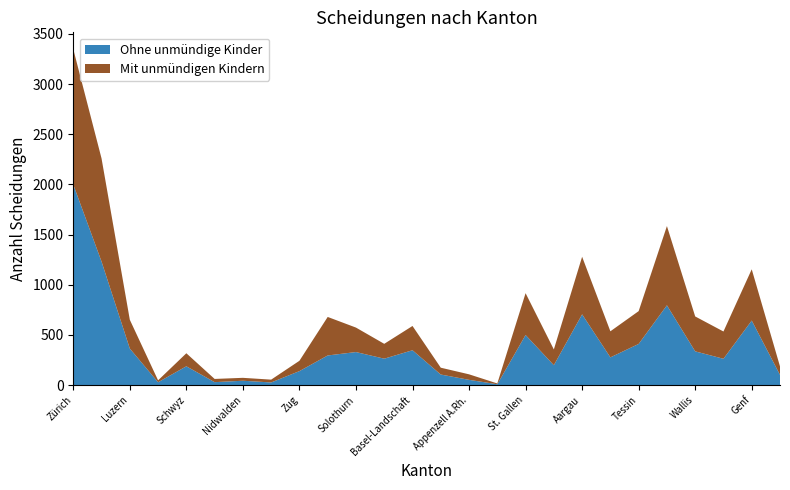

Reading right to left, transcribe all the data shown in this chart.

Ohne unmündige Kinder: Jura=102	Genf=643	Neuenburg=262	Wallis=336	Waadt=795	Tessin=410	Thurgau=276	Aargau=705	Graubünden=198	St. Gallen=499	Appenzell I.Rh.=8	Appenzell A.Rh.=52	Schaffhausen=105	Basel-Landschaft=347	Basel-Stadt=263	Solothurn=329	Freiburg=295	Zug=139	Glarus=26	Nidwalden=43	Obwalden=29	Schwyz=187	Uri=28	Luzern=364	Bern=1231	Zürich=1999
Mit unmündigen Kindern: Jura=84	Genf=511	Neuenburg=272	Wallis=348	Waadt=790	Tessin=327	Thurgau=260	Aargau=574	Graubünden=157	St. Gallen=417	Appenzell I.Rh.=8	Appenzell A.Rh.=55	Schaffhausen=68	Basel-Landschaft=242	Basel-Stadt=148	Solothurn=244	Freiburg=384	Zug=103	Glarus=28	Nidwalden=29	Obwalden=32	Schwyz=130	Uri=19	Luzern=287	Bern=1028	Zürich=1350